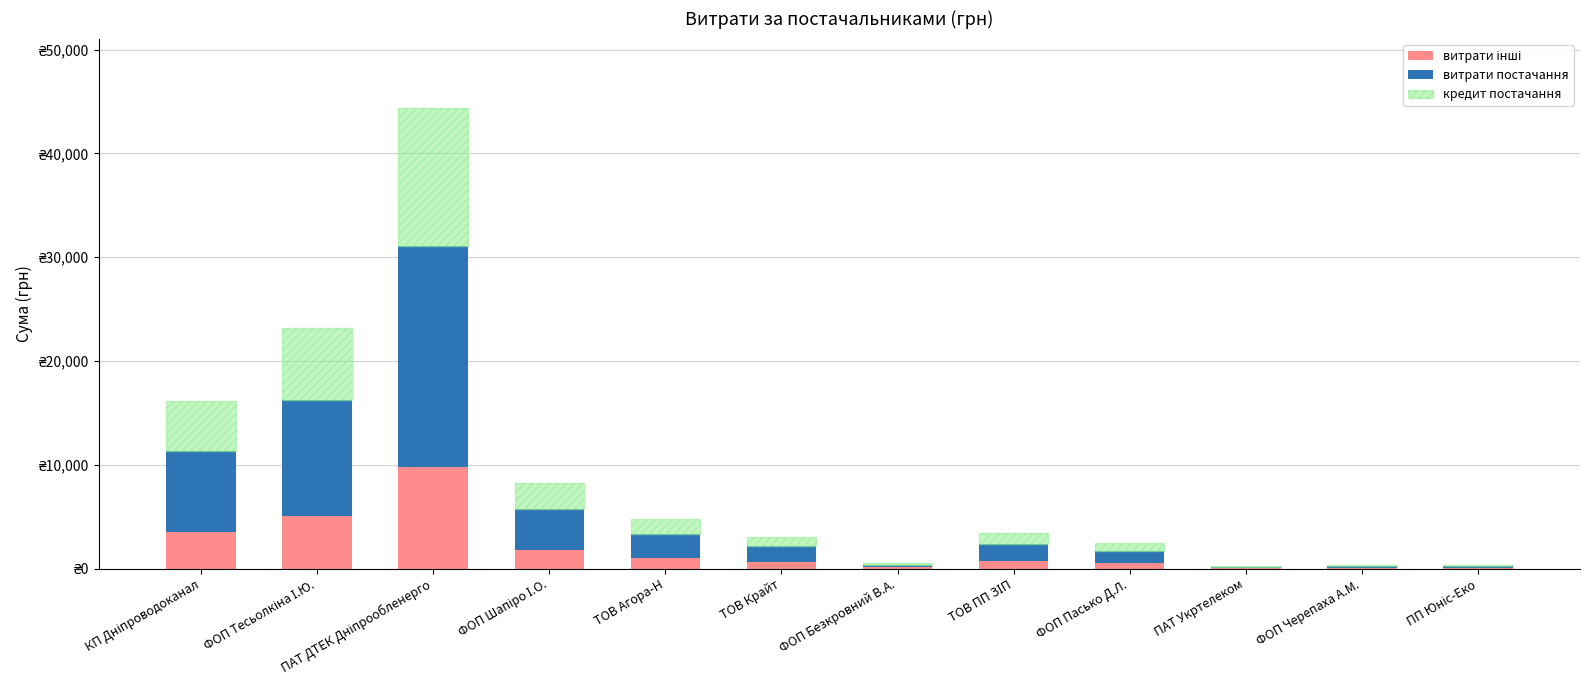

At which category is the sum across all series the highest?

ПАТ ДТЕК Дніпрообленерго